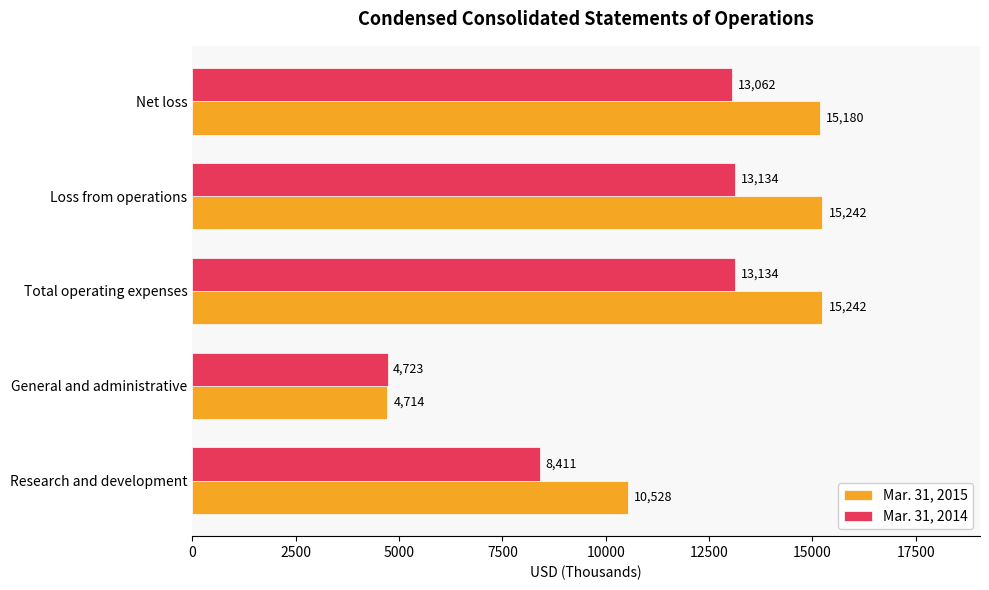

The Mar. 31, 2015 series shows 10528 at Research and development. True or false?

True